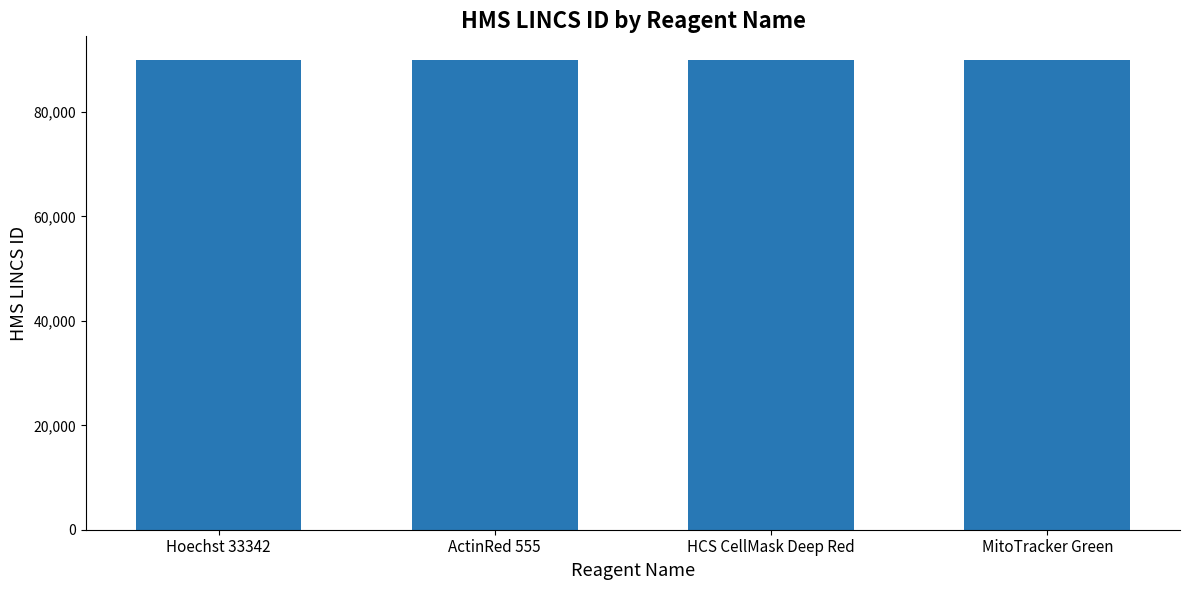

The value at MitoTracker Green is 135763. True or false?

False